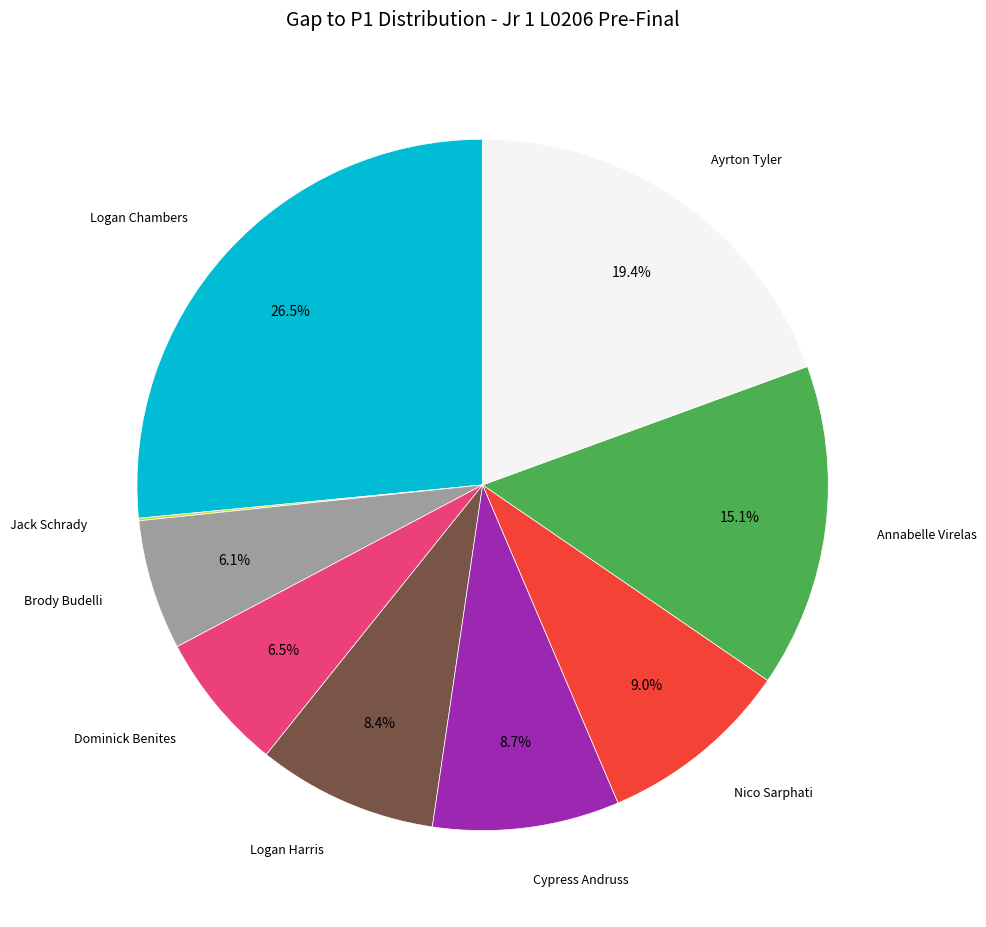

Is there any slice that represents more than half of the pie?

No